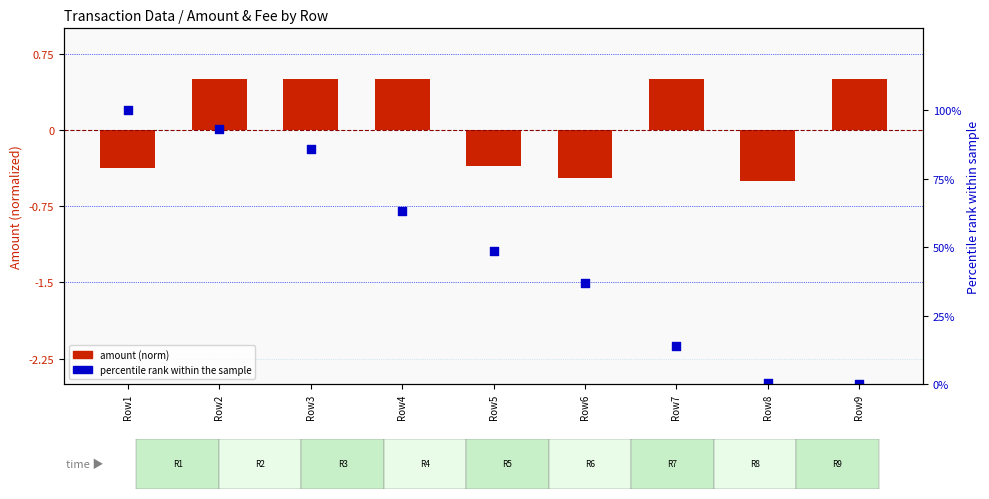

Which series contains the highest Y value?

Percentile rank (Height)